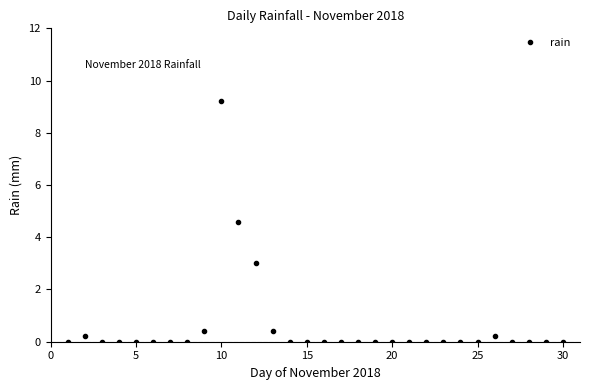

What is the sum of all values?

18.0